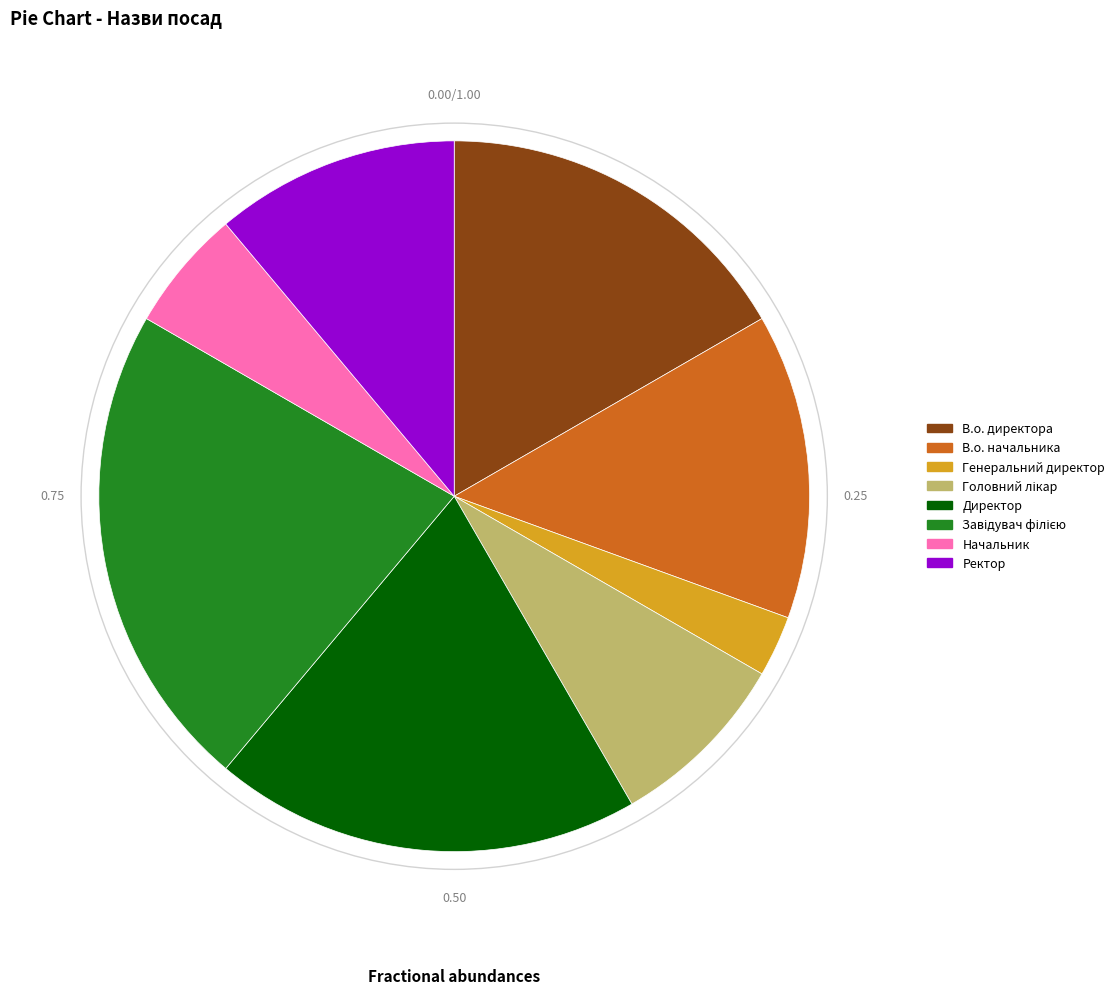

Does В.о. начальника represent more than half of the total?

No